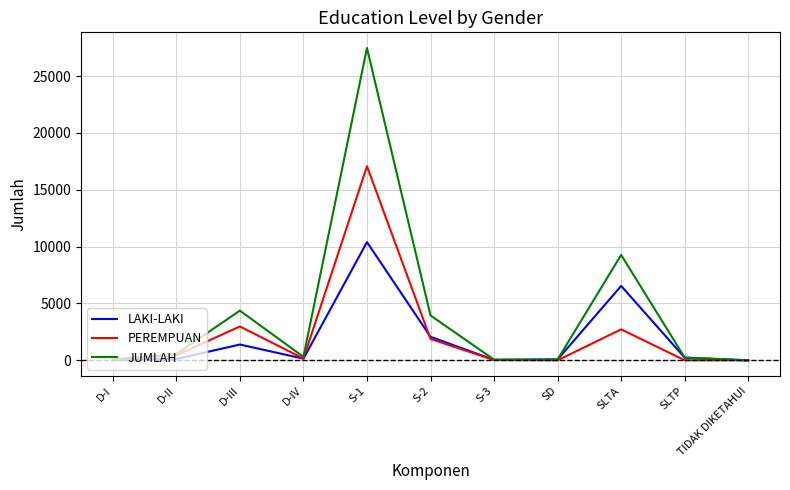

True or false: LAKI-LAKI has more than 0 interior local peaks.

True